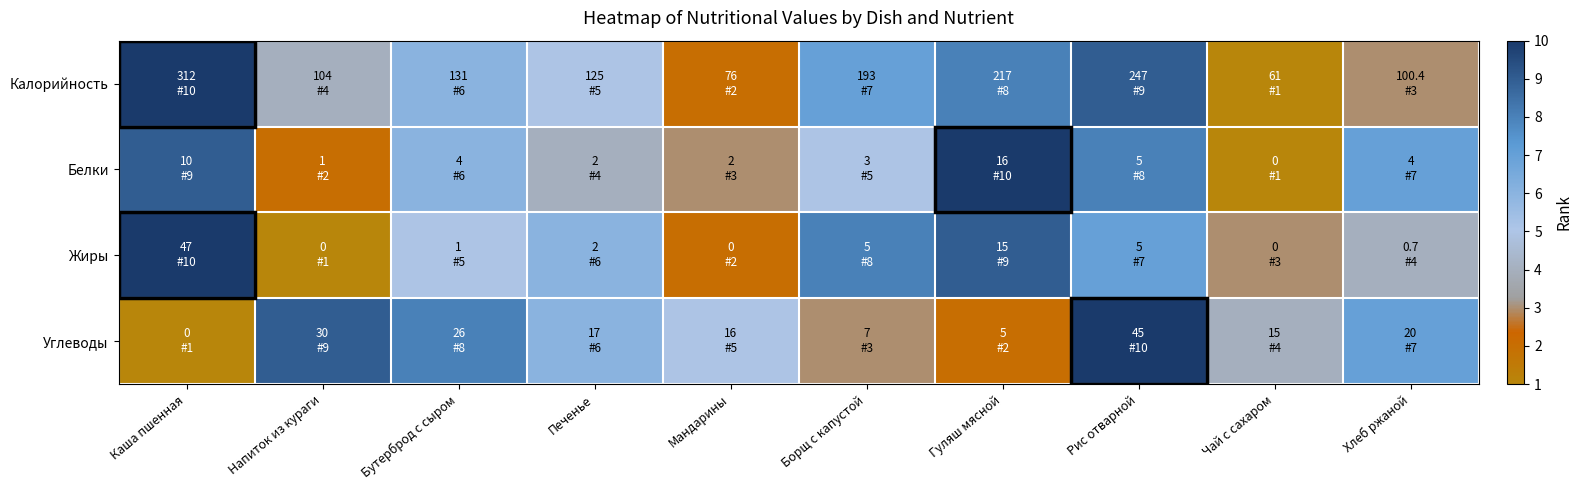

What is the difference between the highest and lowest values at Рис отварной?

3